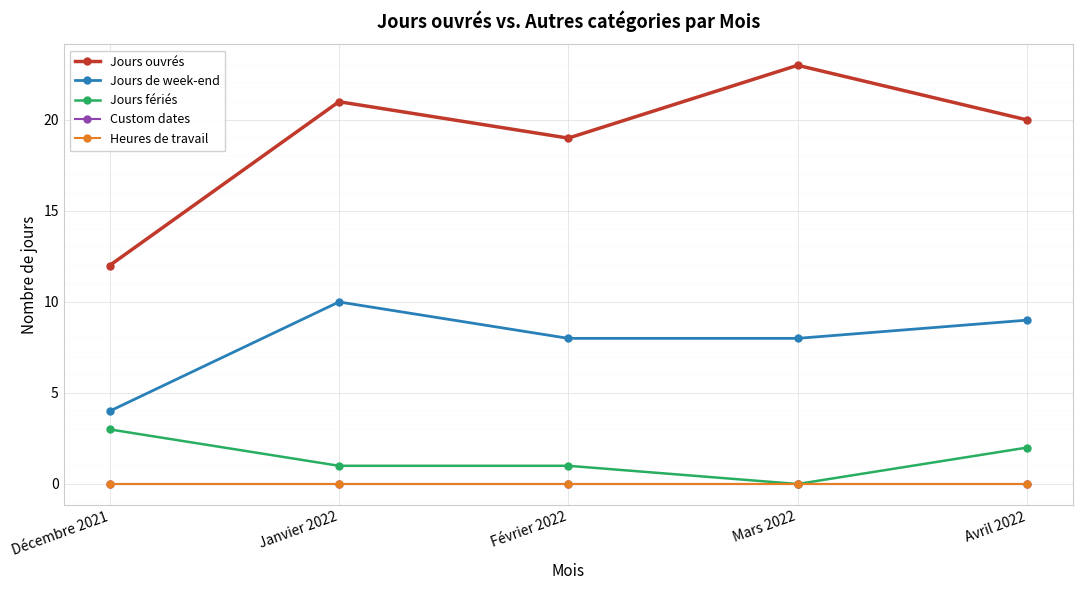

What is the greatest value displayed?

23